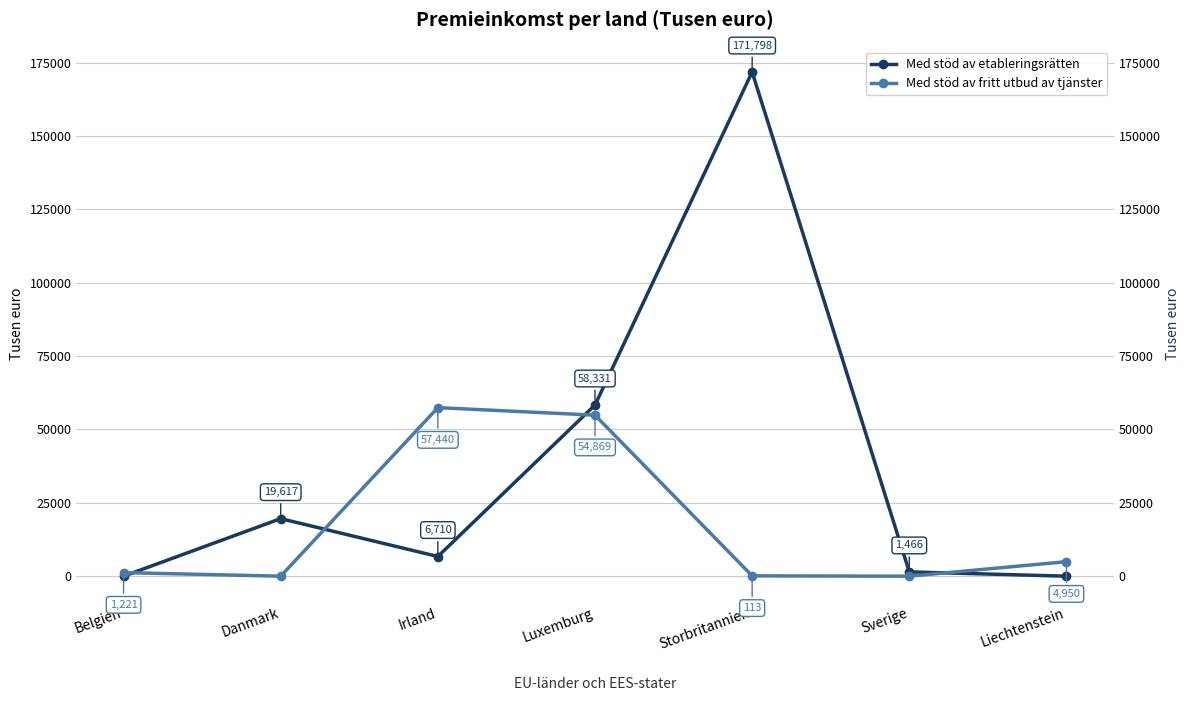

Which series changed the most between Belgien and Danmark?

Med stöd av etableringsrätten